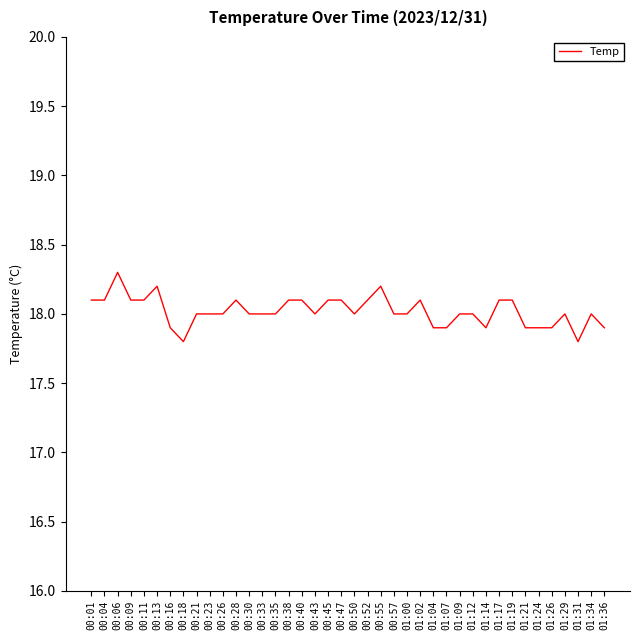

What position from the right is 00:23?

31